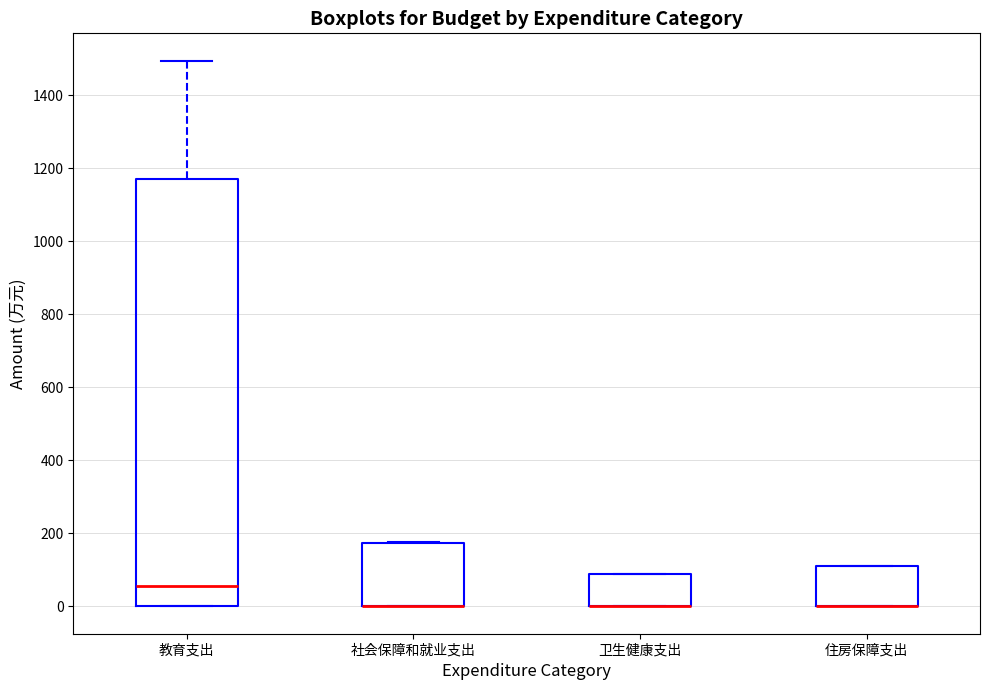

Reading left to right, transcribe this box plot: for each box, give where its median line is, the range the box spans, and where its two whiskers end, as read against the y-axis. The values are not printed on the chart, so give them approximately, as read against the axis.

教育支出: median 60, box 0 to 1160, whiskers 0 to 1500
社会保障和就业支出: median 0 (drawn on the box's lower edge), box 0 to 180, whiskers 0 to 180
卫生健康支出: median 0 (drawn on the box's lower edge), box 0 to 80, whiskers 0 to 80
住房保障支出: median 0 (drawn on the box's lower edge), box 0 to 100, whiskers 0 to 100